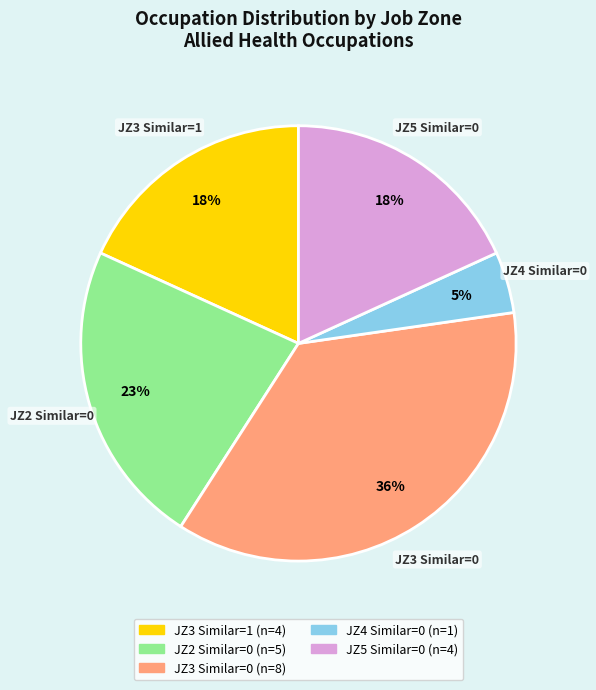

Is there any slice that represents more than half of the pie?

No